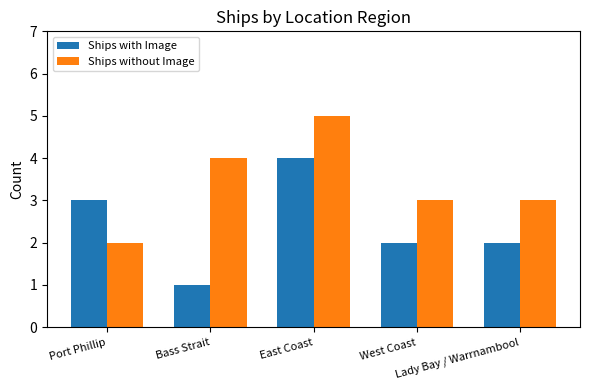

Is it true that Ships without Image equals 5 at West Coast?

False